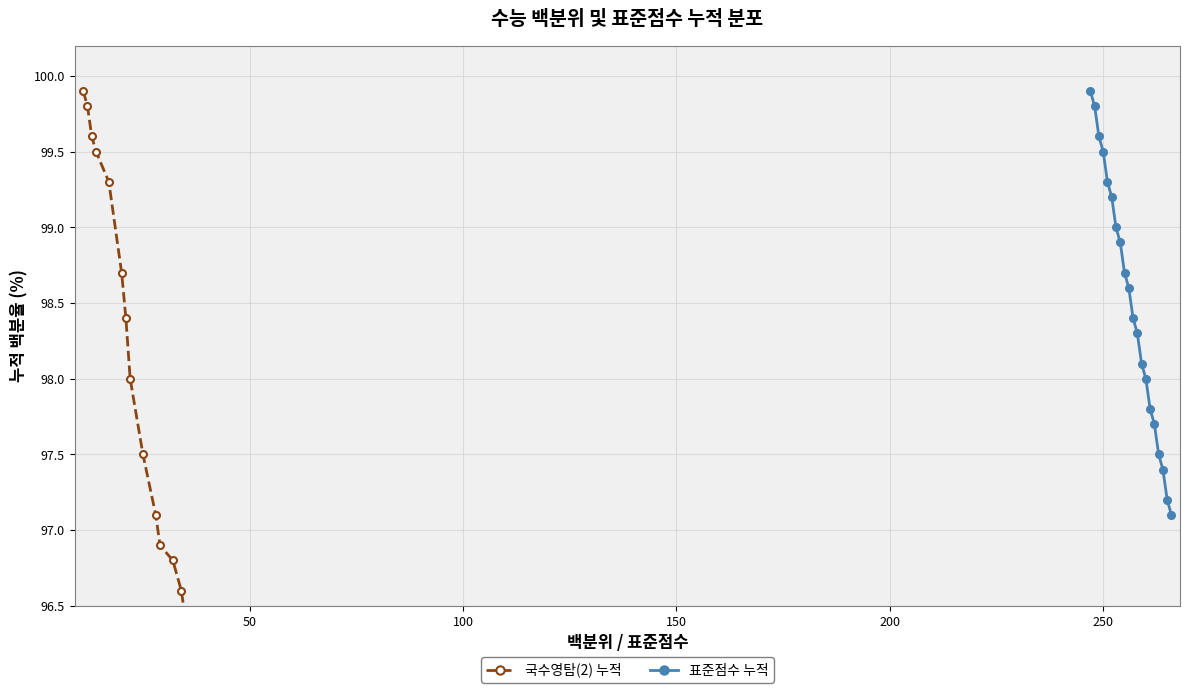

Does the chart display data point markers on the line(s)?

Yes